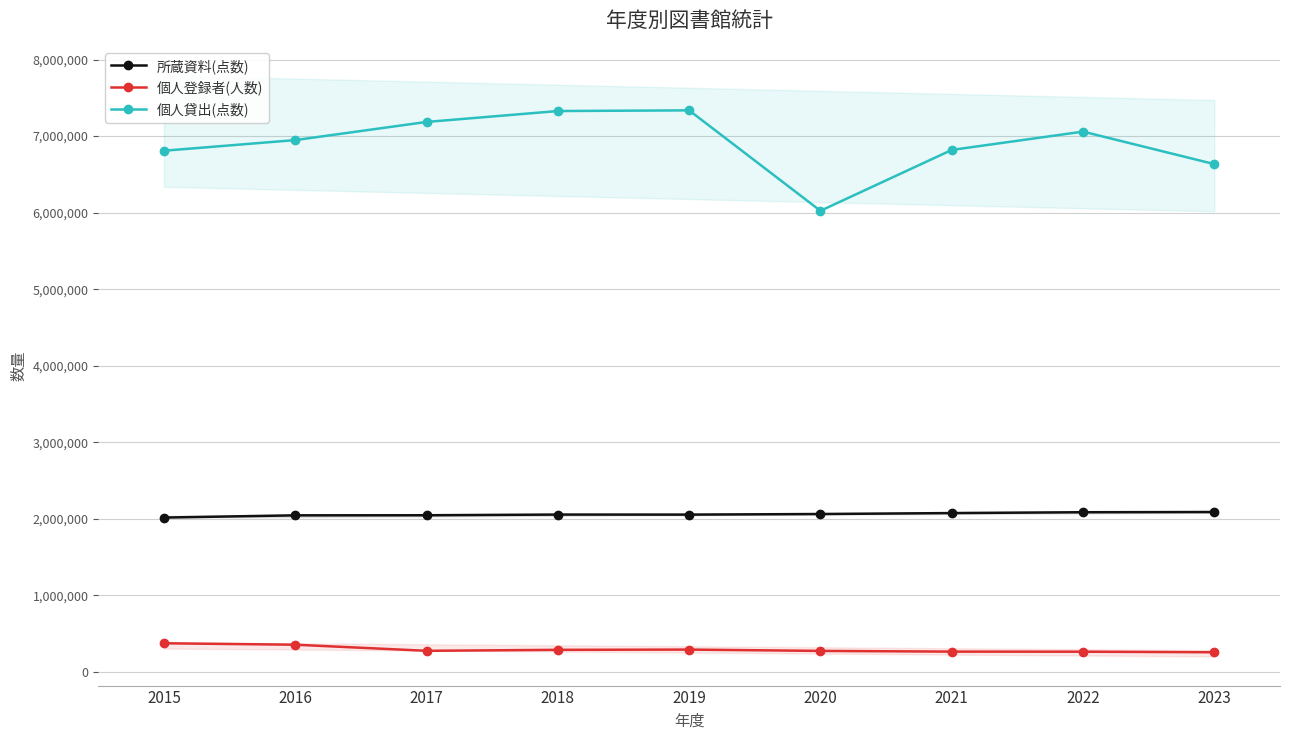

Which series has the largest total across all categories?

個人貸出(点数)